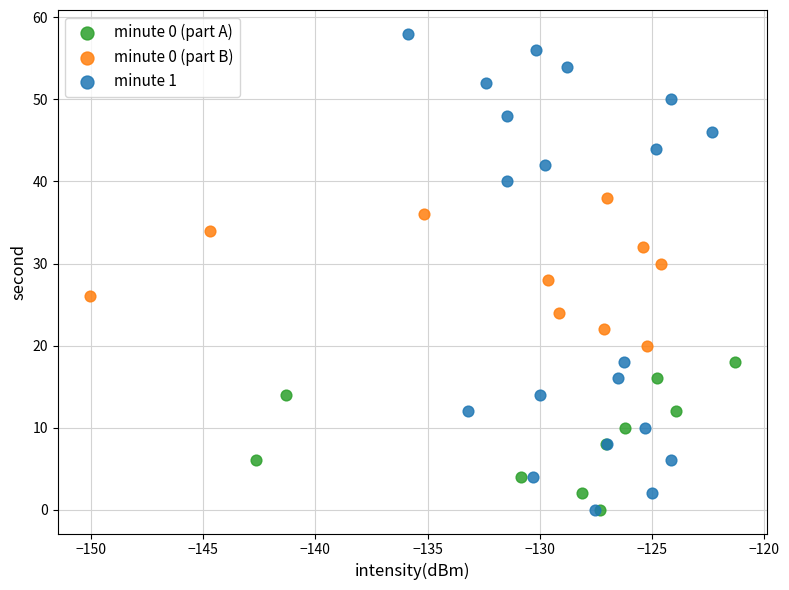

Which series reaches the maximum Y coordinate?

minute 1